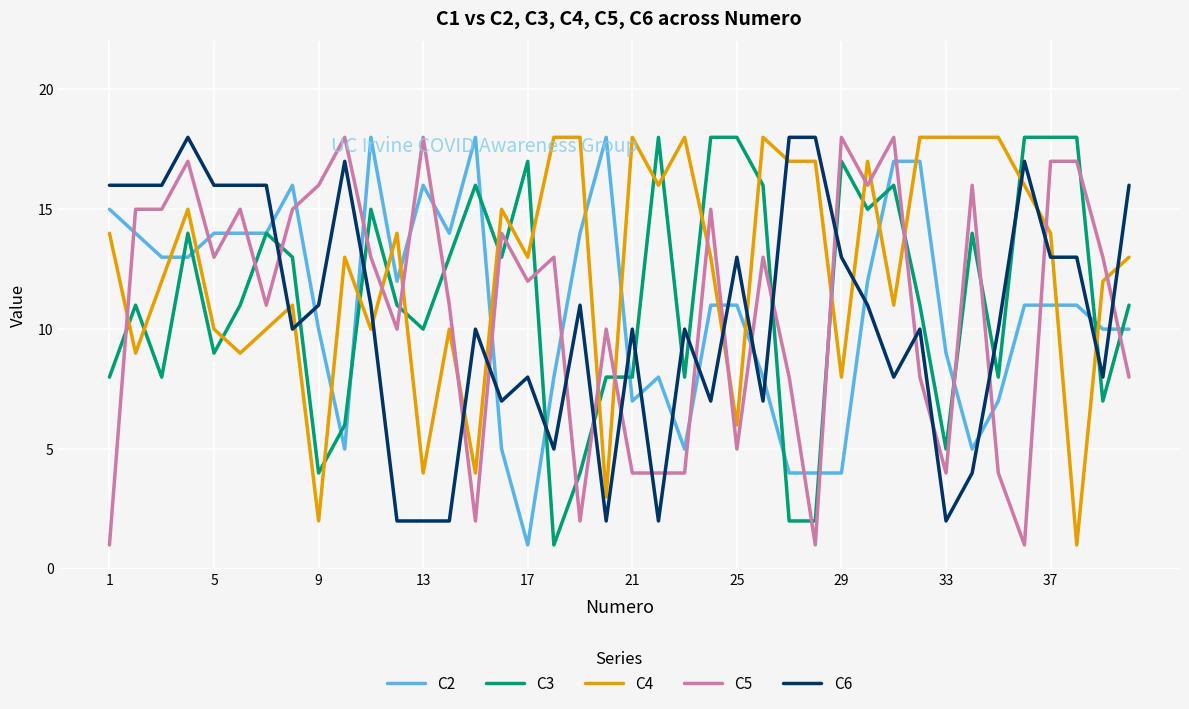

True or false: C3 and C5 intersect in this chart.

True